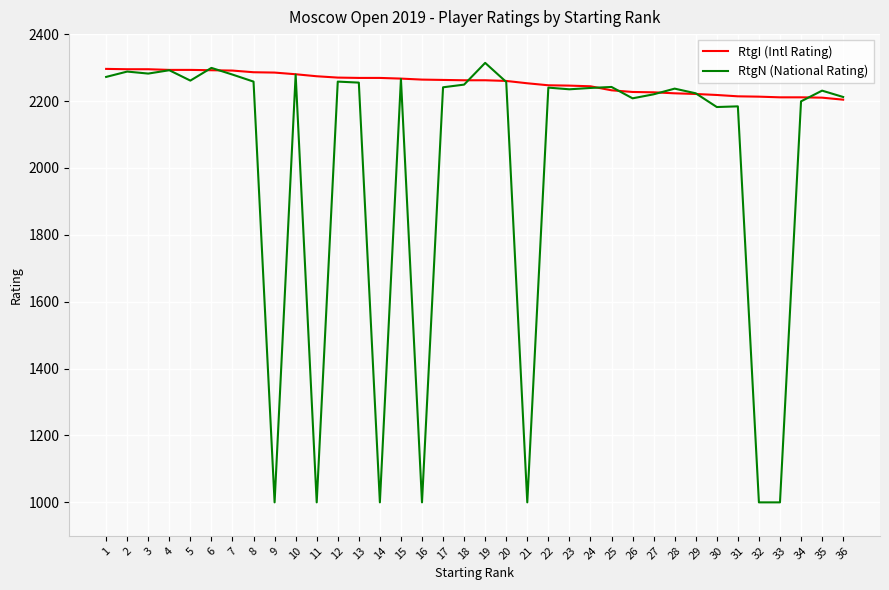

What is the total value across all series at 6?

4591